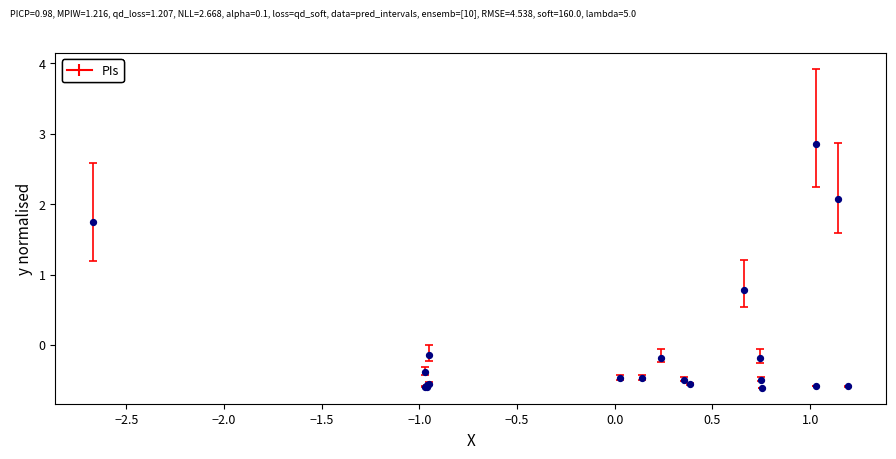

What Y value in the scatter plot is closest to 1?

0.8